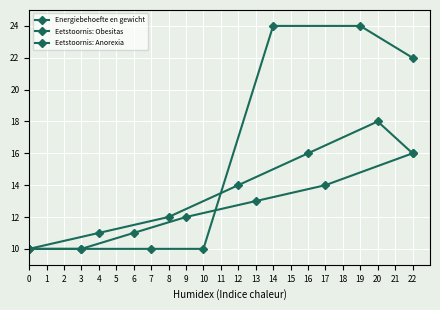

True or false: Eetstoornis: Obesitas has a value of 11.8 at 20.

False